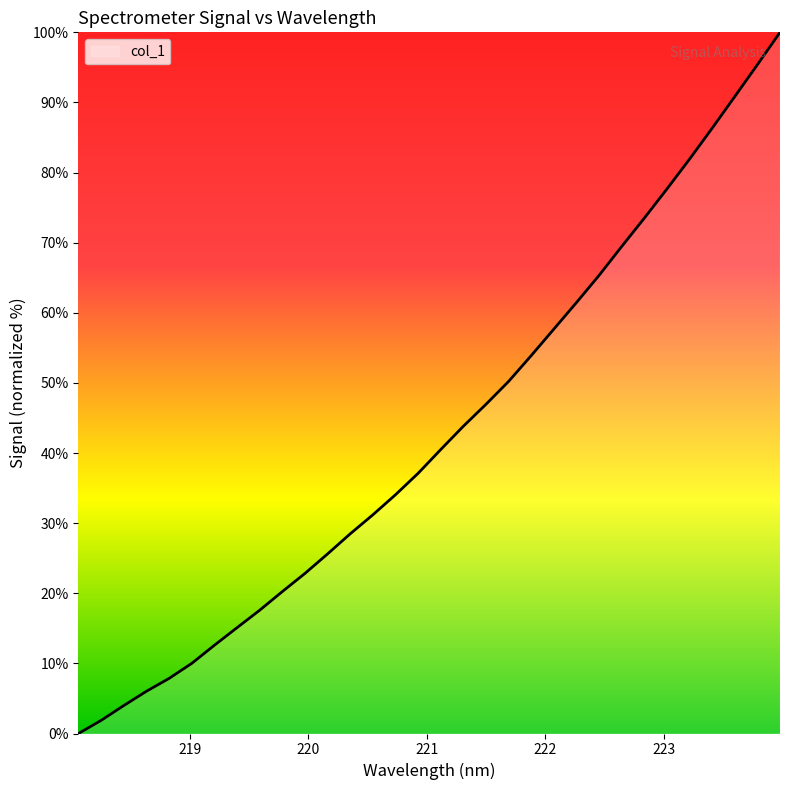

What is the difference between the maximum and minimum values?

100.0